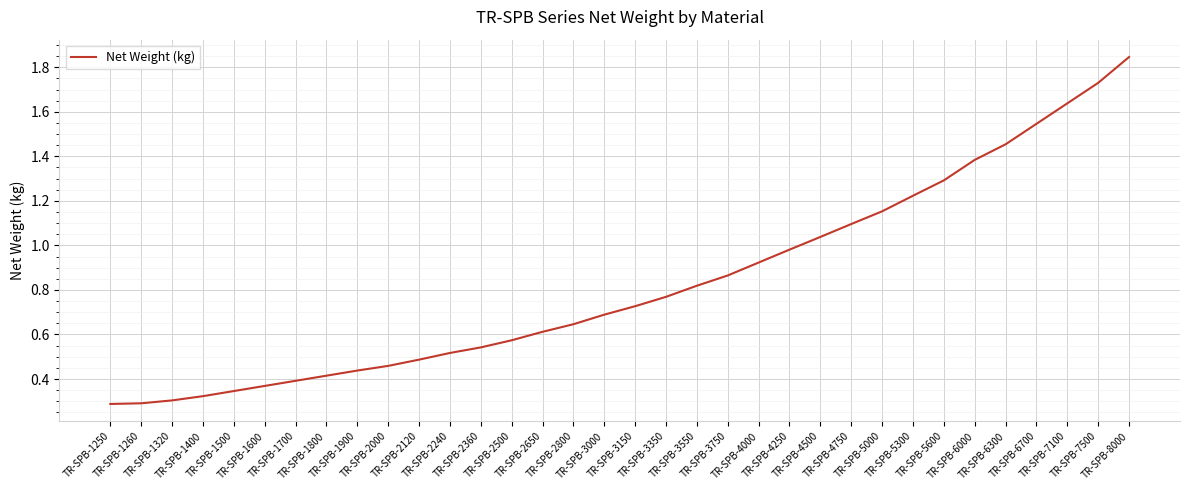

Rank the categories by value from highest to lowest.

TR-SPB-8000, TR-SPB-7500, TR-SPB-7100, TR-SPB-6700, TR-SPB-6300, TR-SPB-6000, TR-SPB-5600, TR-SPB-5300, TR-SPB-5000, TR-SPB-4750, TR-SPB-4500, TR-SPB-4250, TR-SPB-4000, TR-SPB-3750, TR-SPB-3550, TR-SPB-3350, TR-SPB-3150, TR-SPB-3000, TR-SPB-2800, TR-SPB-2650, TR-SPB-2500, TR-SPB-2360, TR-SPB-2240, TR-SPB-2120, TR-SPB-2000, TR-SPB-1900, TR-SPB-1800, TR-SPB-1700, TR-SPB-1600, TR-SPB-1500, TR-SPB-1400, TR-SPB-1320, TR-SPB-1260, TR-SPB-1250